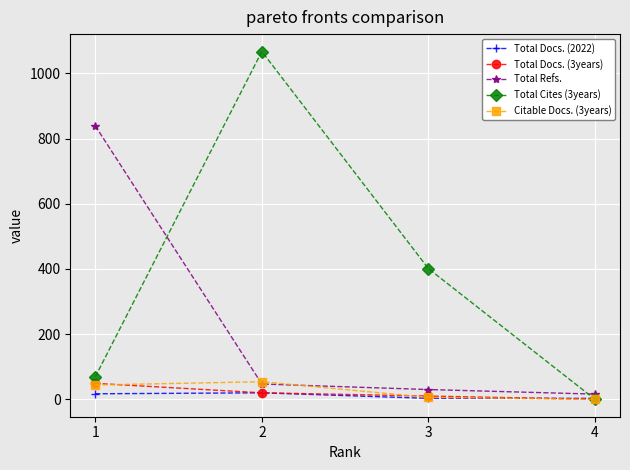

What is the value of the Total Docs. (2022) point at the 1st from the left?

17